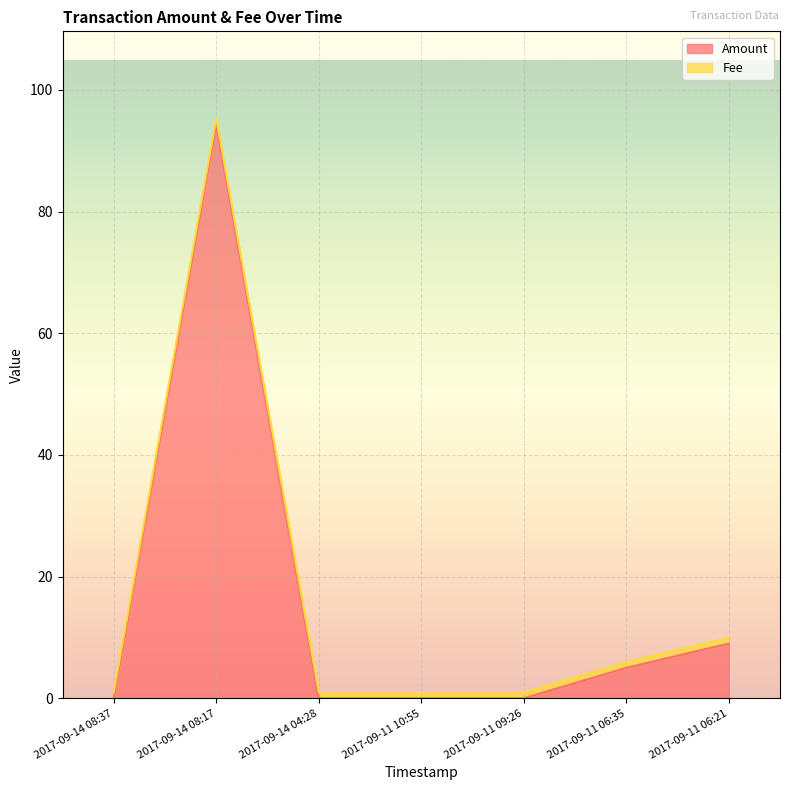

Which label corresponds to the smallest value in the chart?

2017-09-14 08:37